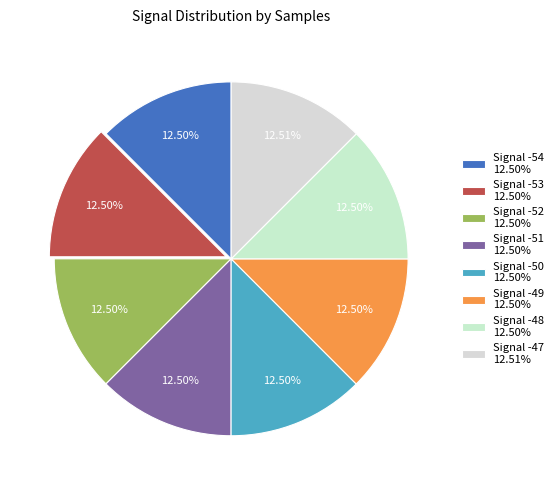

Which category has the smallest portion of the pie?

-51